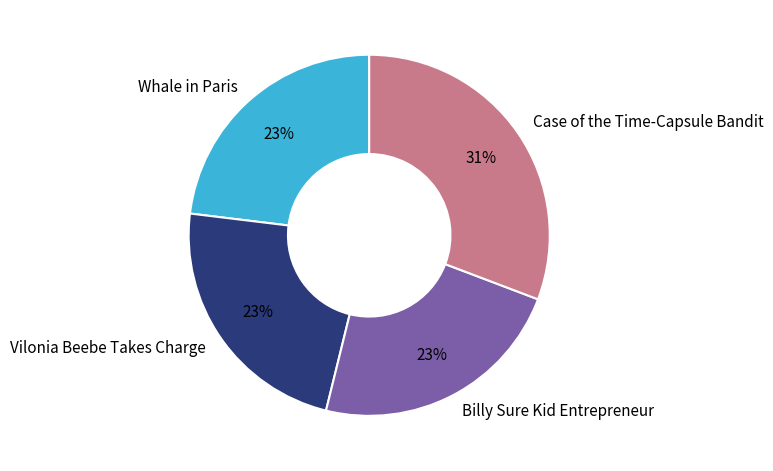

Combined, do Billy Sure Kid Entrepreneur and Case of the Time-Capsule Bandit account for over 50%?

Yes